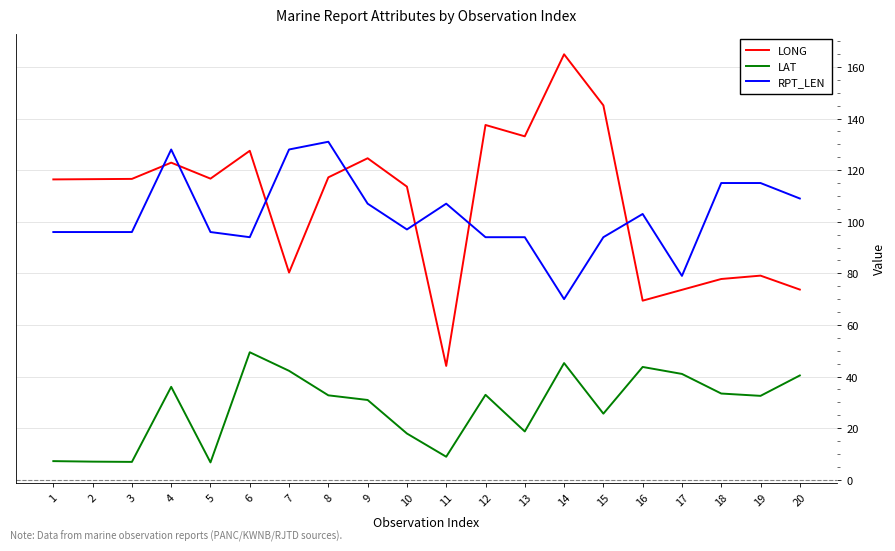

The value of RPT_LEN at 3 is 146.5. True or false?

False